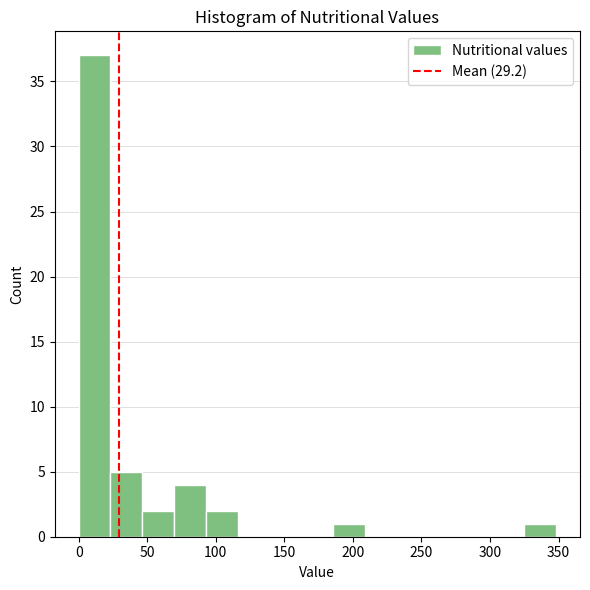

Over which range of the x-axis is the bar tallest?

0 to 25